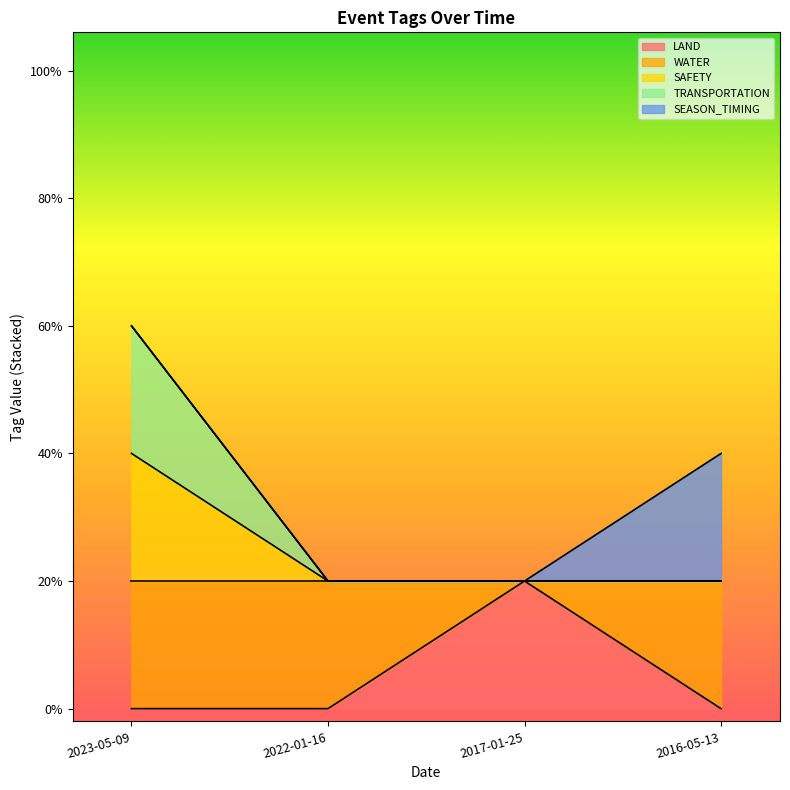

True or false: TRANSPORTATION has more than 2 interior local peaks.

False